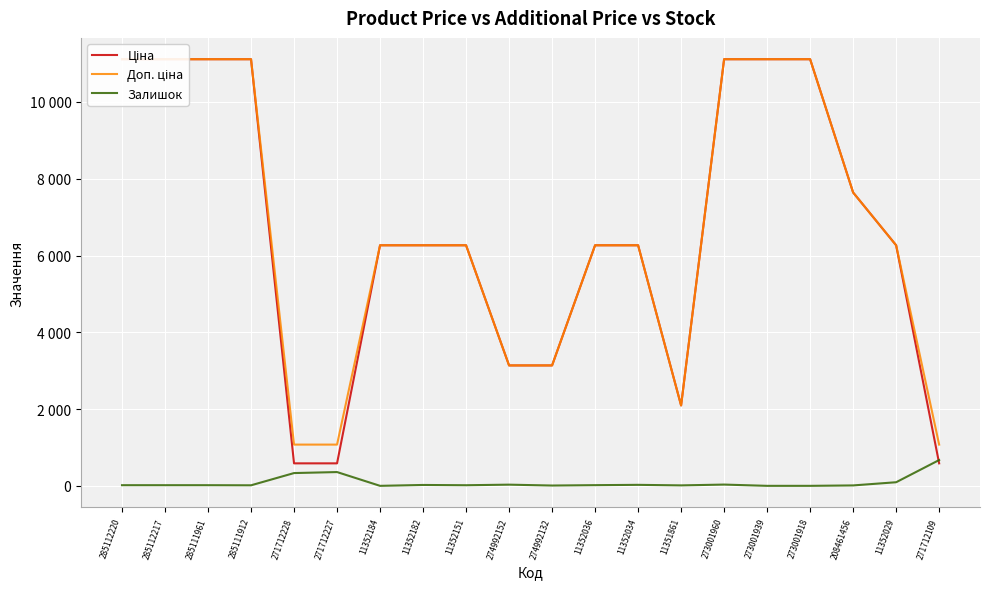

How many lines are shown in the chart?

3